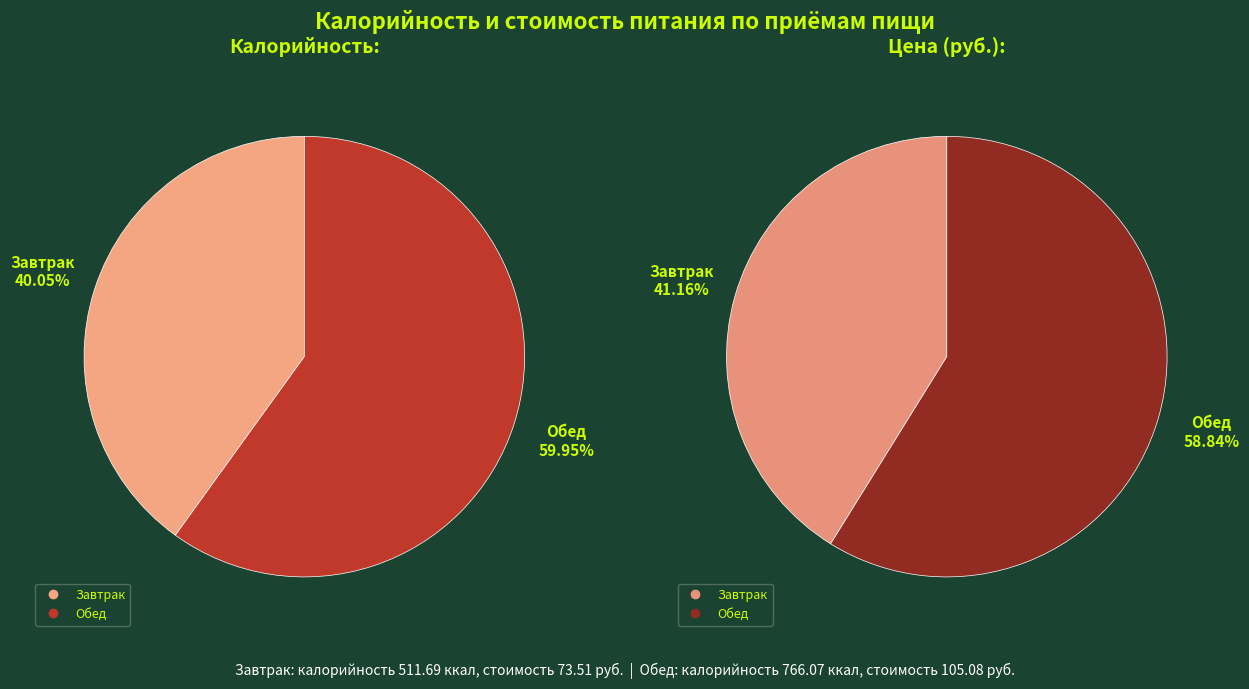

Is it true that Обед is 71% of the pie?

False